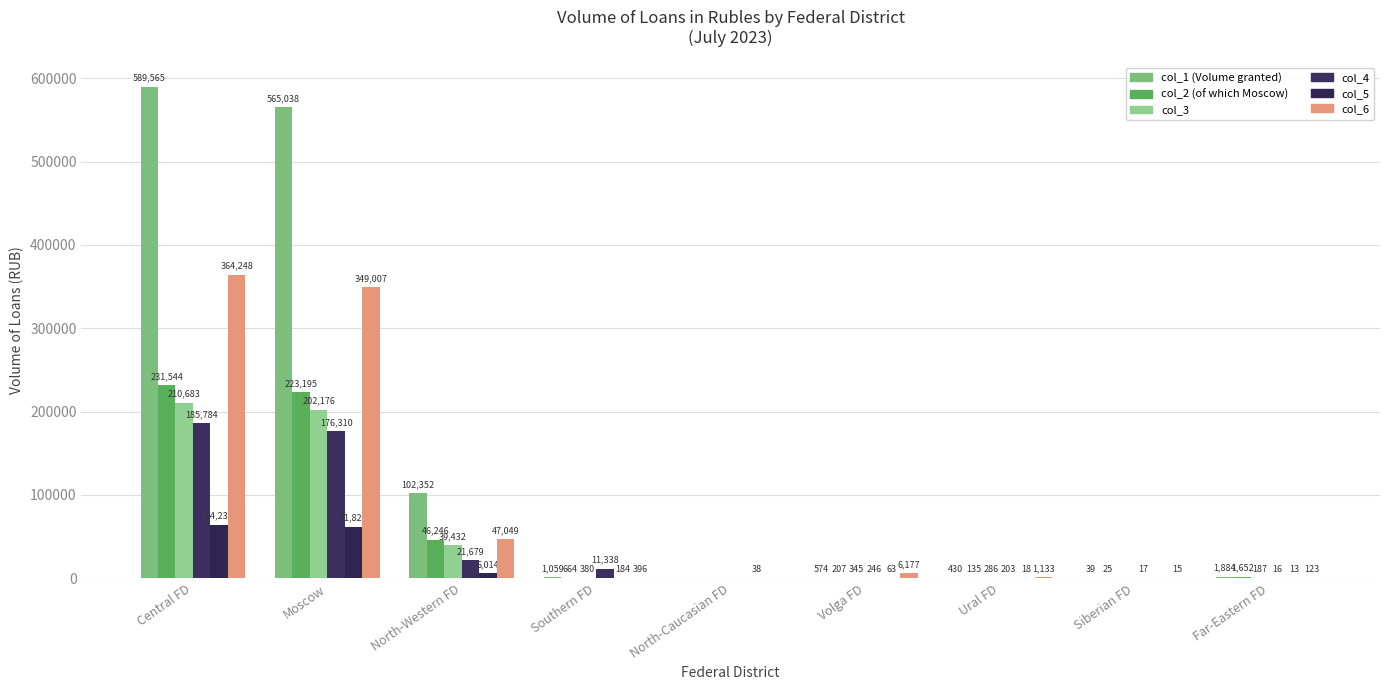

At which category is the sum across all series the highest?

Central FD